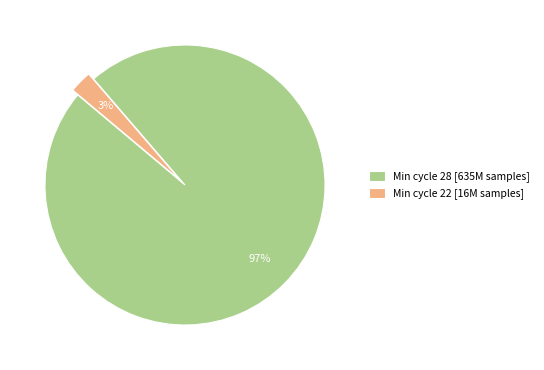

True or false: Min cycle 28 [635M samples] accounts for 90% of the total.

False